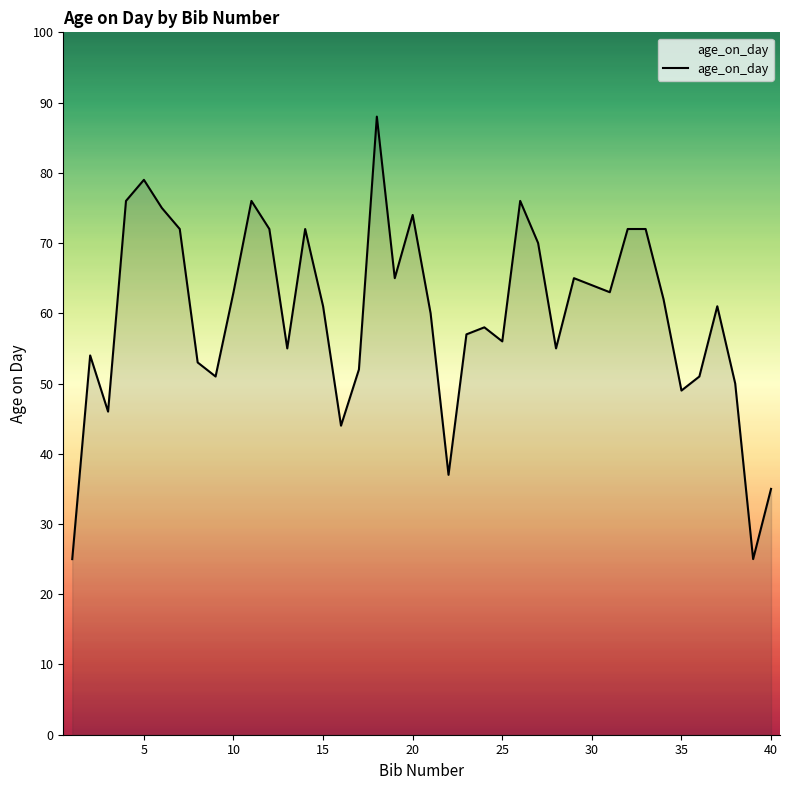

What is the minimum value shown in the chart?

25